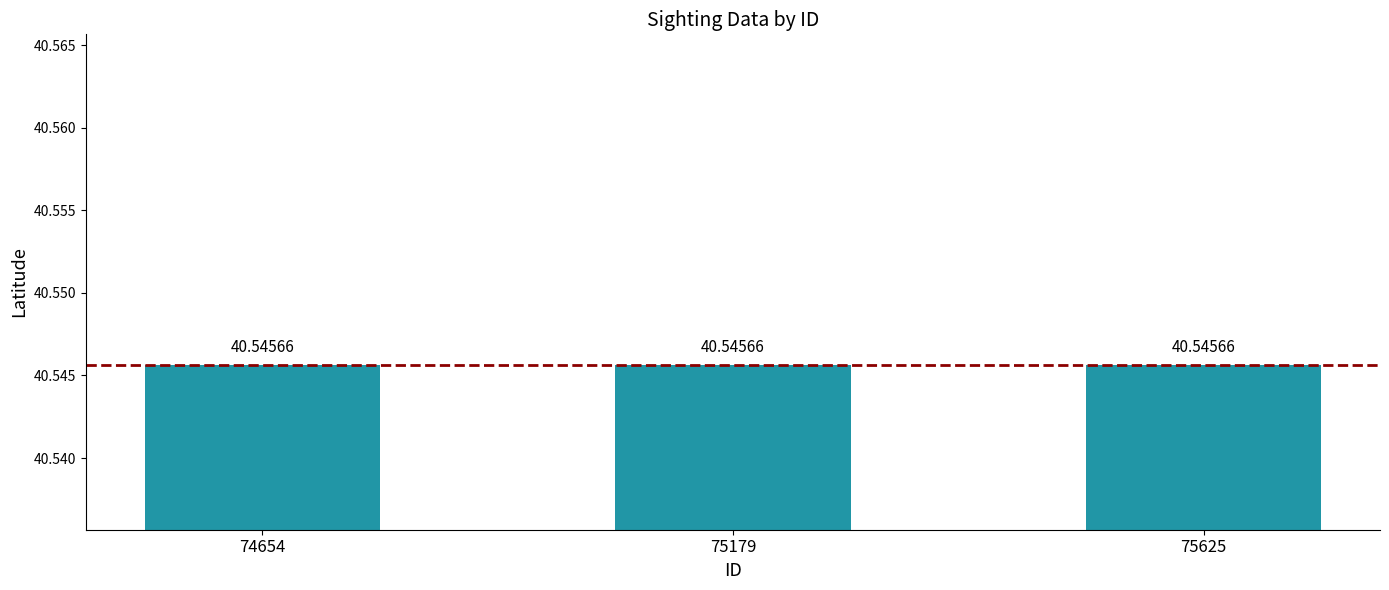

At which category is the sum across all series the highest?

74654